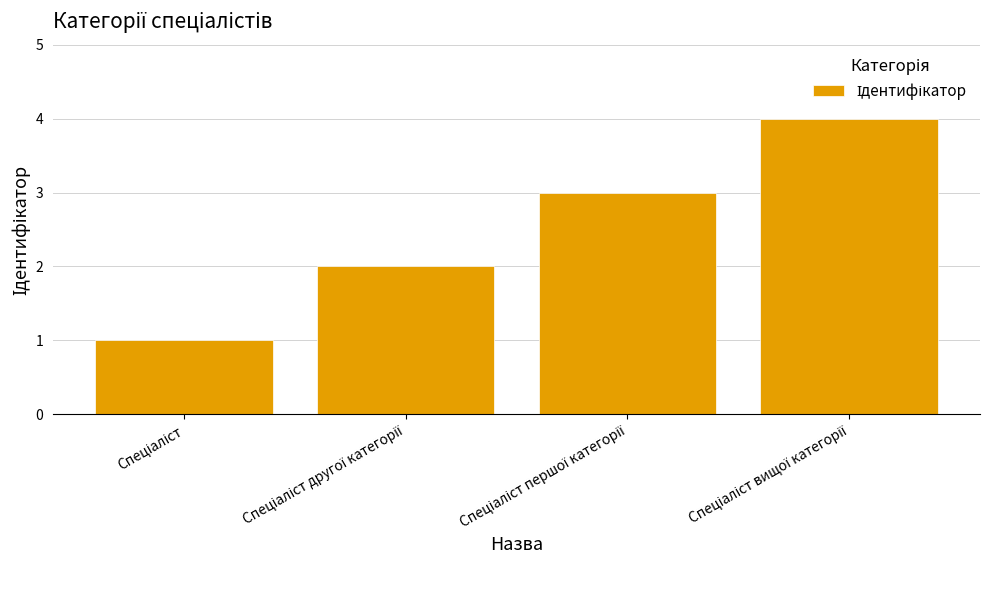

What is the value of the 3rd bar from the left?

3